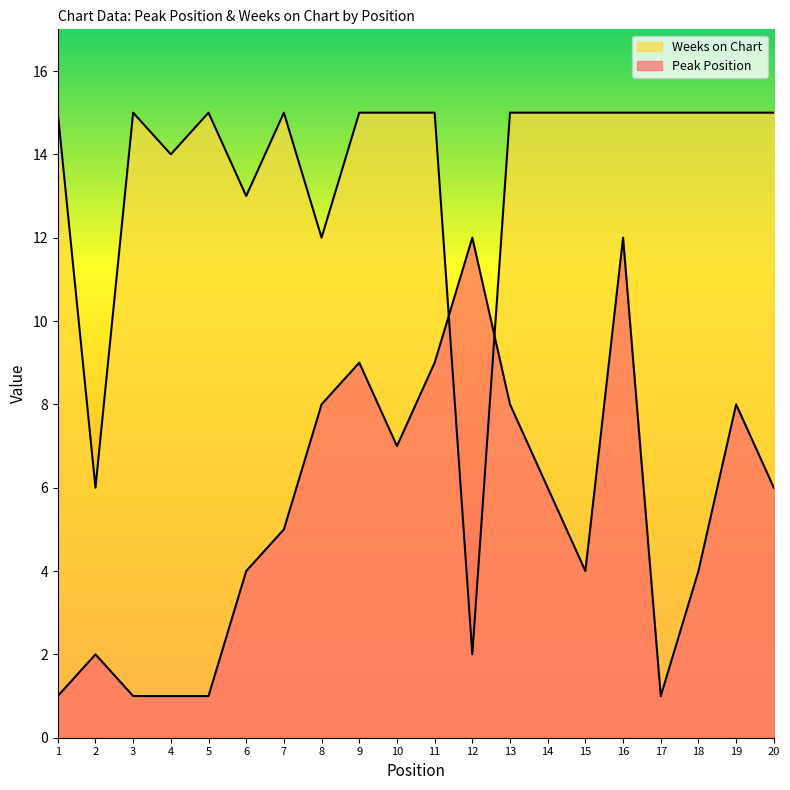

List the series in order of their peak value, lowest first.

Peak Position, Weeks on Chart